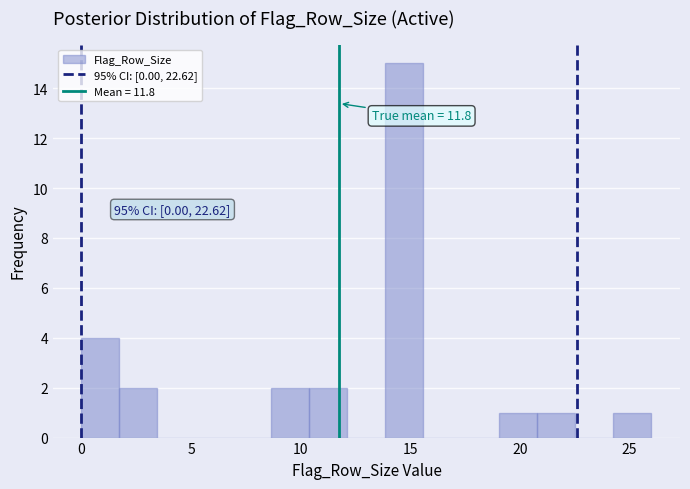

Around what value on the x-axis is the tallest bar? Give the approximate position of its centre, as read against the axis.

14.5